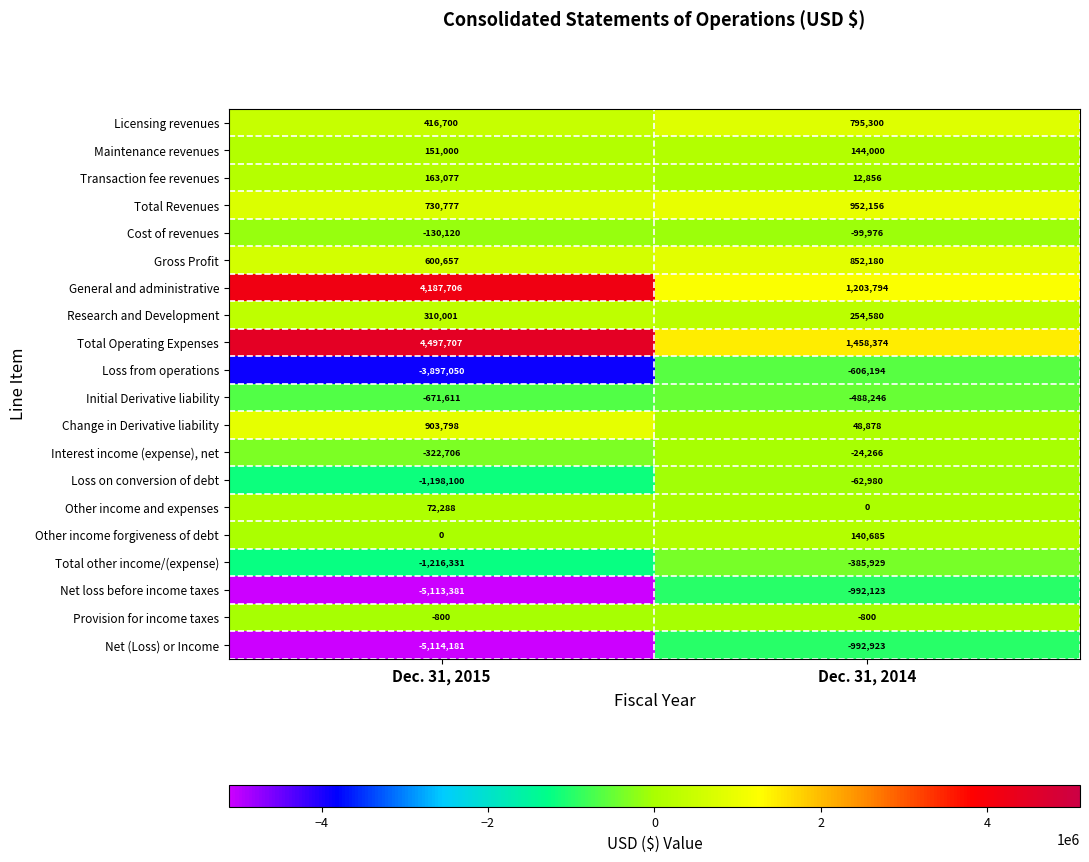

List the series in order of their peak value, lowest first.

Net (Loss) or Income, Net loss before income taxes, Loss from operations, Initial Derivative liability, Total other income/(expense), Cost of revenues, Loss on conversion of debt, Interest income (expense), net, Provision for income taxes, Other income and expenses, Other income forgiveness of debt, Maintenance revenues, Transaction fee revenues, Research and Development, Licensing revenues, Gross Profit, Change in Derivative liability, Total Revenues, General and administrative, Total Operating Expenses